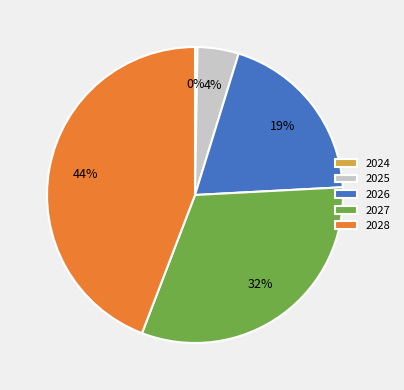

To the nearest percent, what is the average slice percentage?

20%